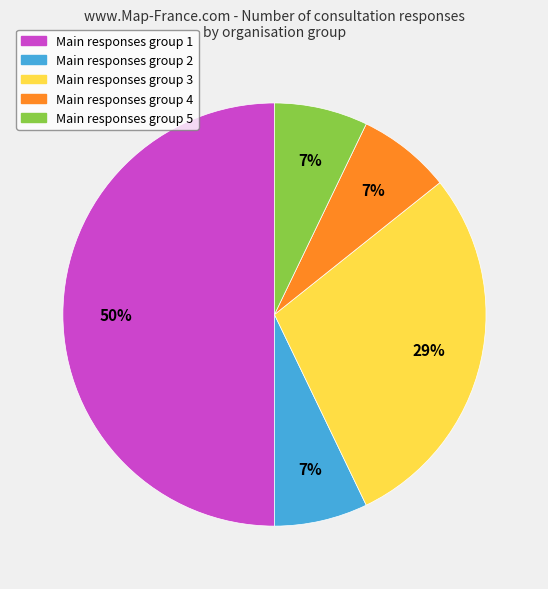

To the nearest percent, what is the difference between the largest and smallest slice percentages?

43%